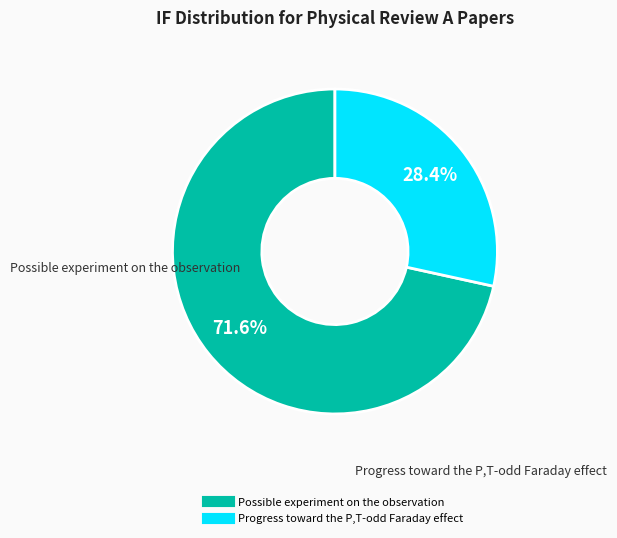

Do Progress toward the P,T-odd Faraday effect and Possible experiment on the observation together represent more than half of the pie?

Yes